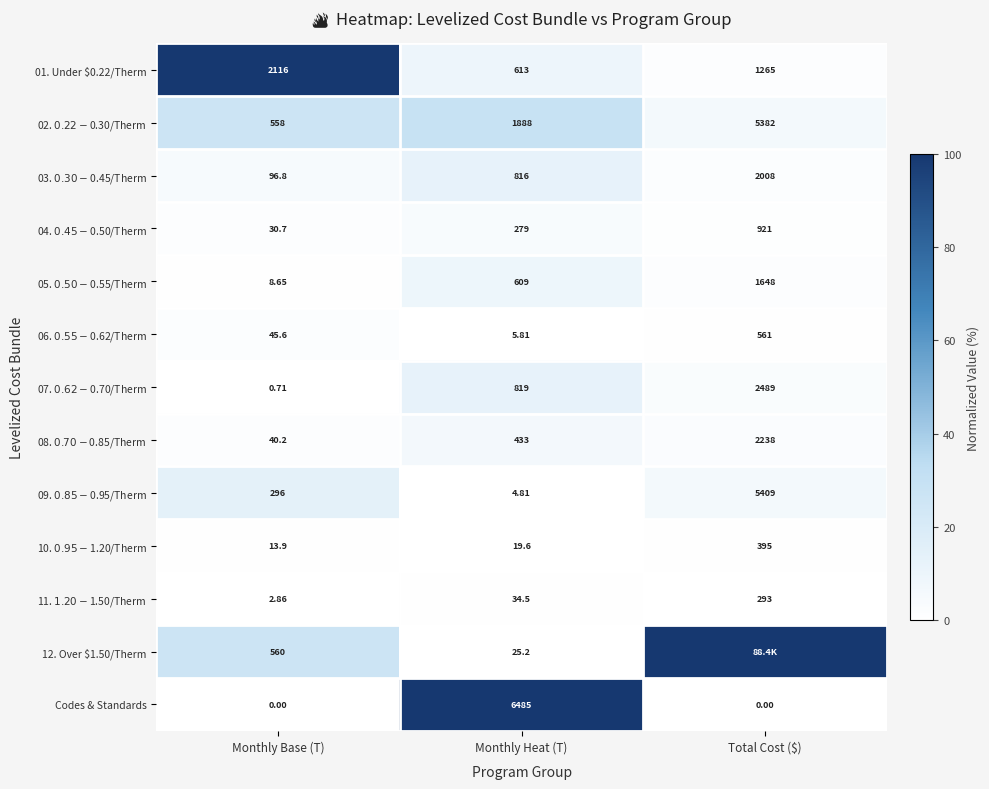

Which series changed the most between Monthly Base (T) and Monthly Heat (T)?

Codes & Standards